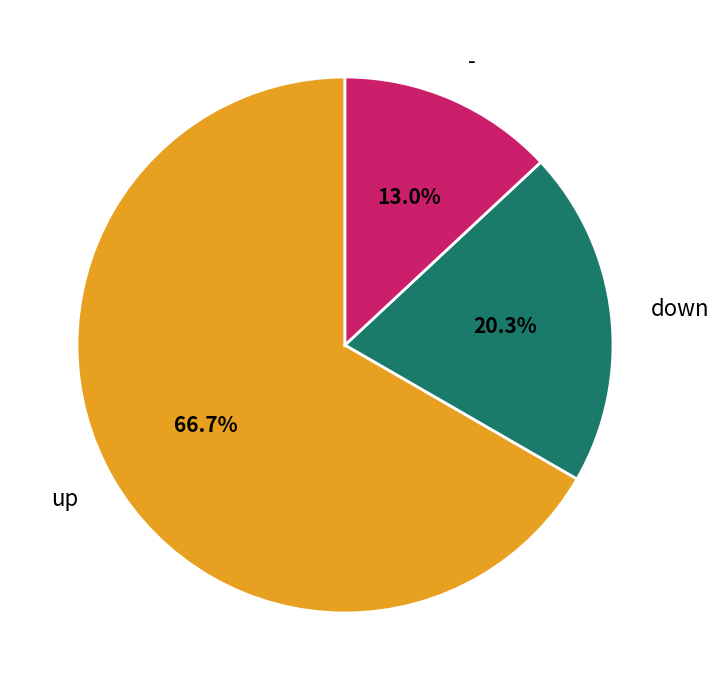

Does any single category account for the majority?

Yes